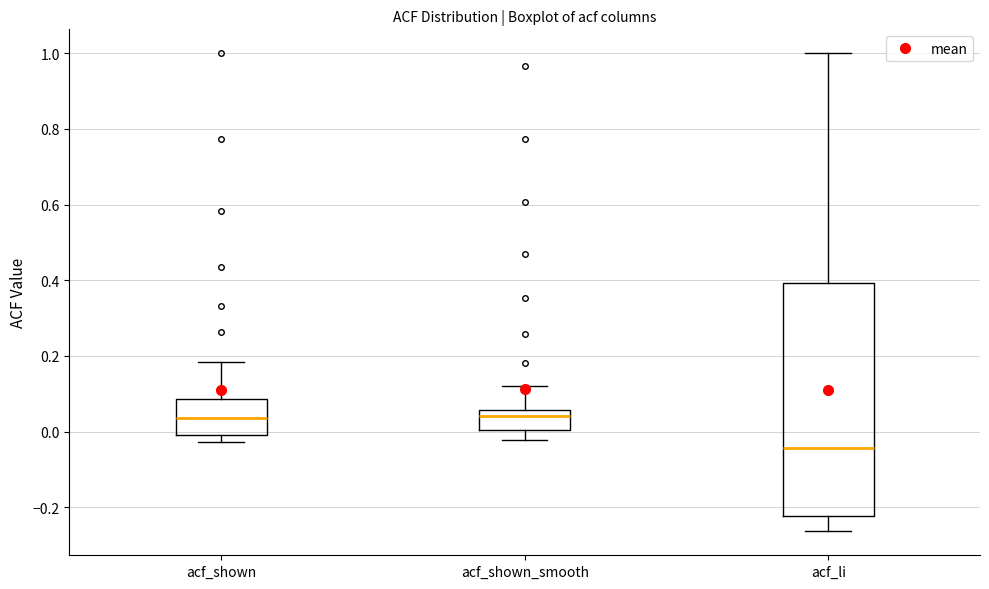

Reading left to right, read every box against the y-axis: the position of its median line, the range the box covers, and the ends of its whiskers. The values are not printed on the chart, so give them approximately, as read against the axis.

acf_shown: median 0.04, box 0.00 to 0.08, whiskers -0.02 to 0.18
acf_shown_smooth: median 0.04, box 0.00 to 0.06, whiskers -0.02 to 0.12
acf_li: median -0.04, box -0.22 to 0.40, whiskers -0.26 to 1.00